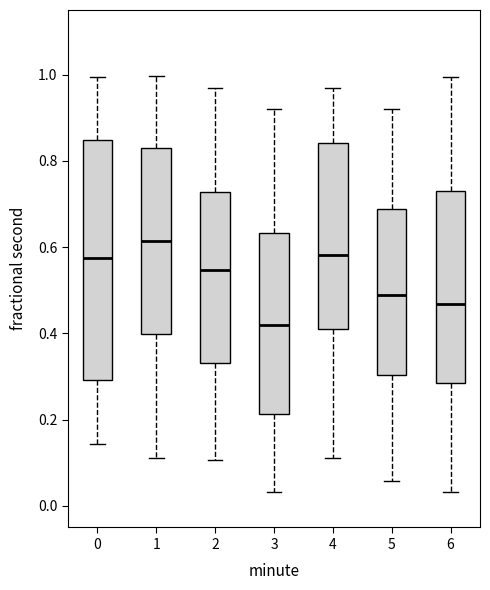

Which box has the lowest median line?

3